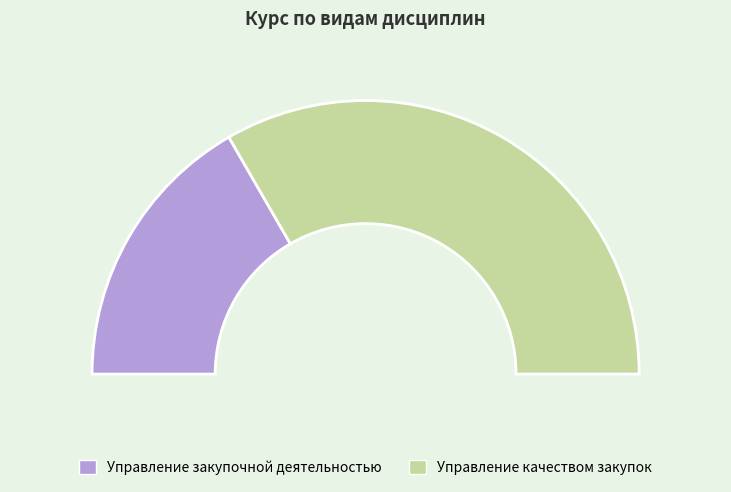

Is Управление качеством закупок the majority of the pie?

Yes